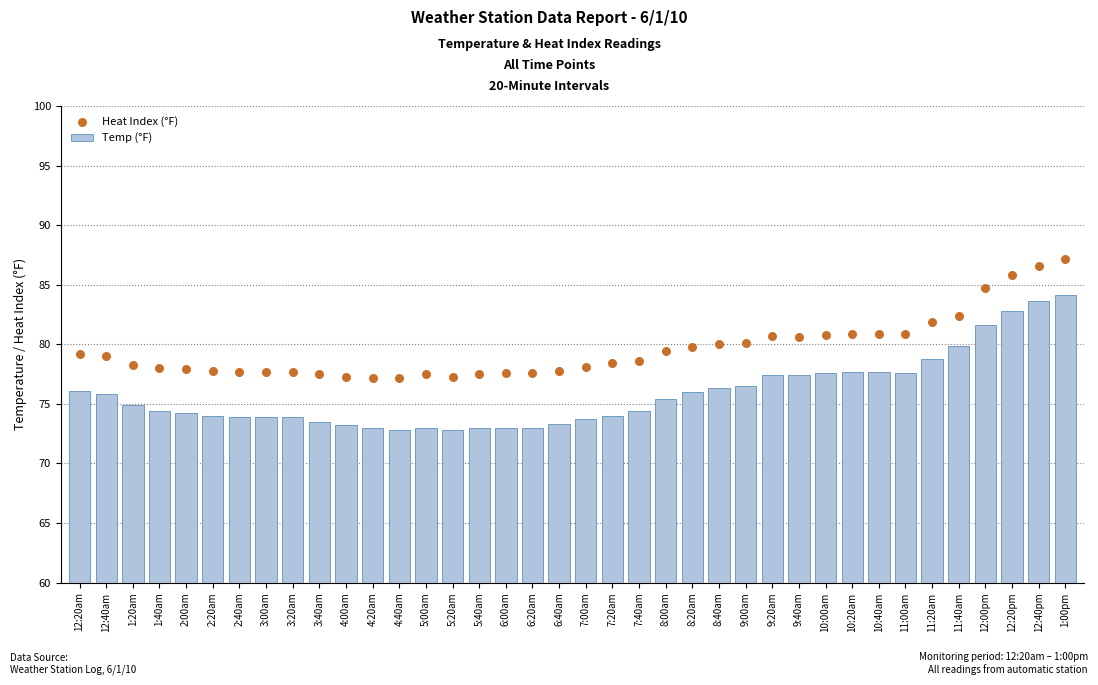

At which category is the sum across all series the highest?

1:00pm